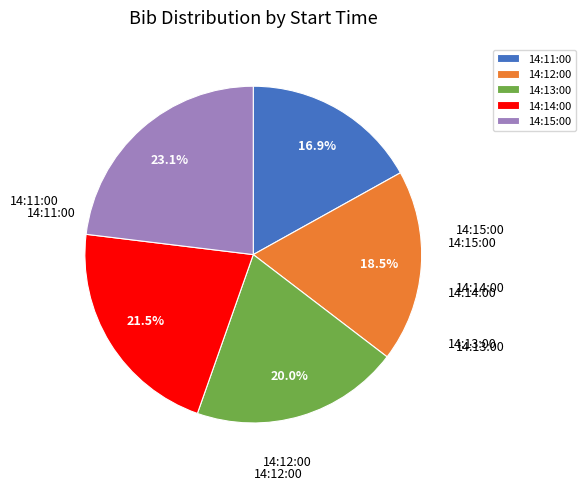

Does 14:15:00 account for over 50% of the chart?

No